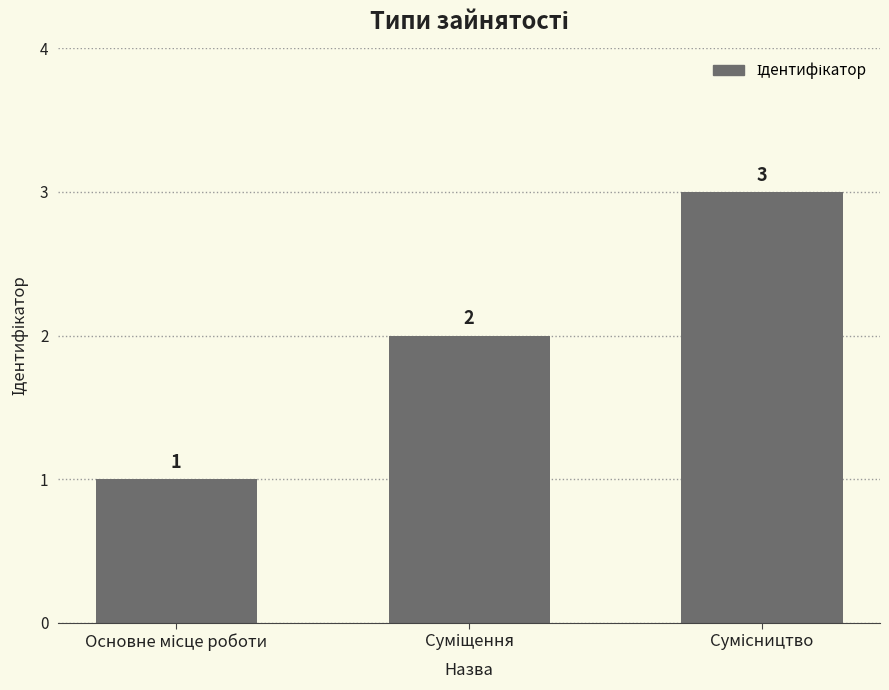

What is the value of the 3rd bar from the left?

3